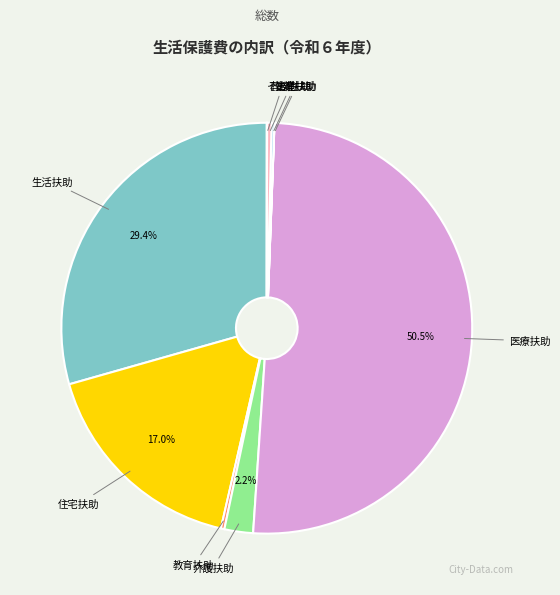

Which slice represents more than half of the pie?

医療扶助